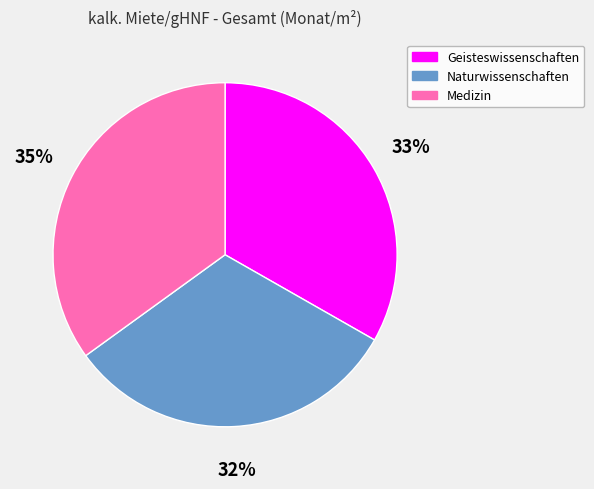

Is there any slice that represents more than half of the pie?

No